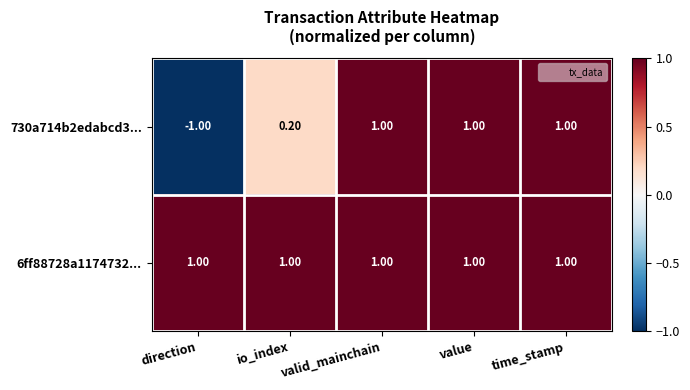

Which series has the largest total across all categories?

6ff88728a1174732...